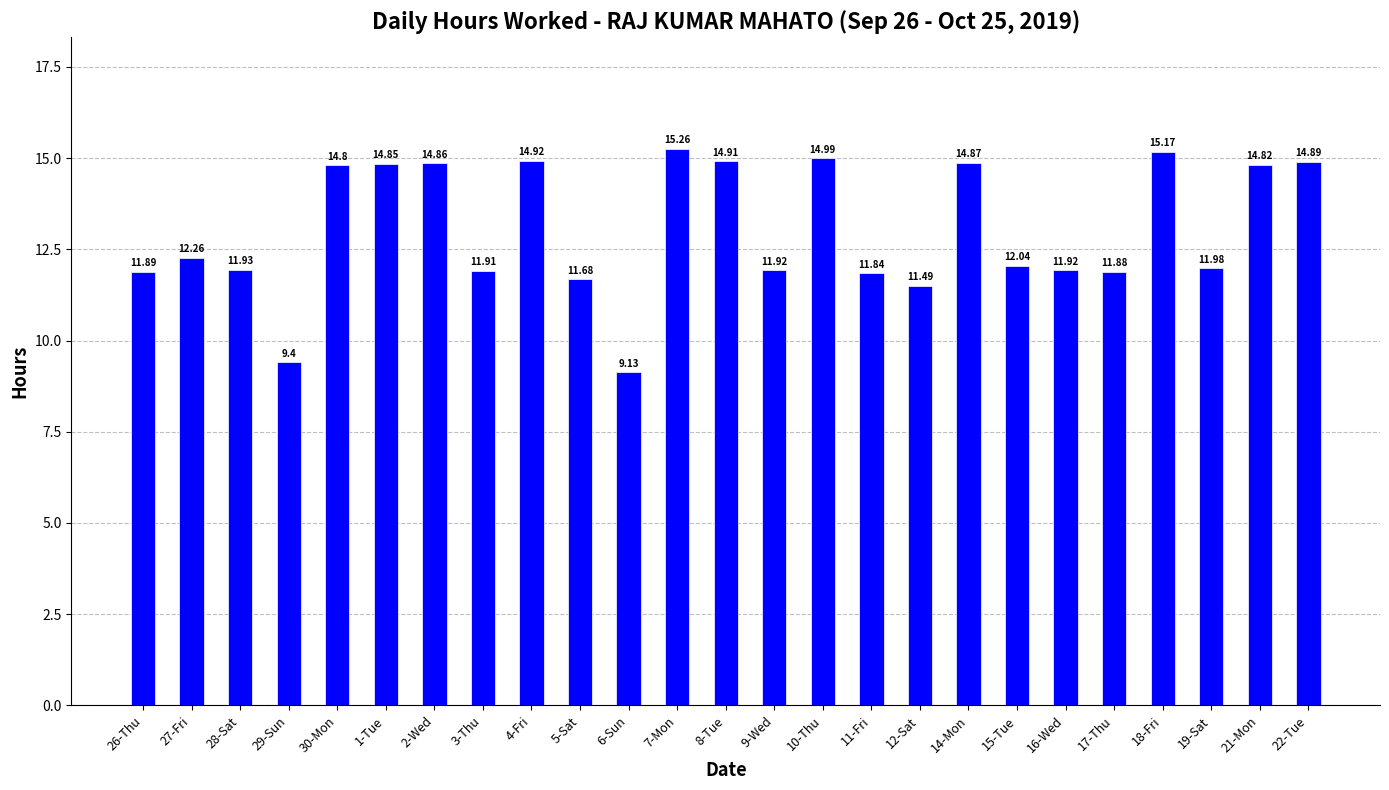

At which category does the chart reach its peak across all series?

7-Mon